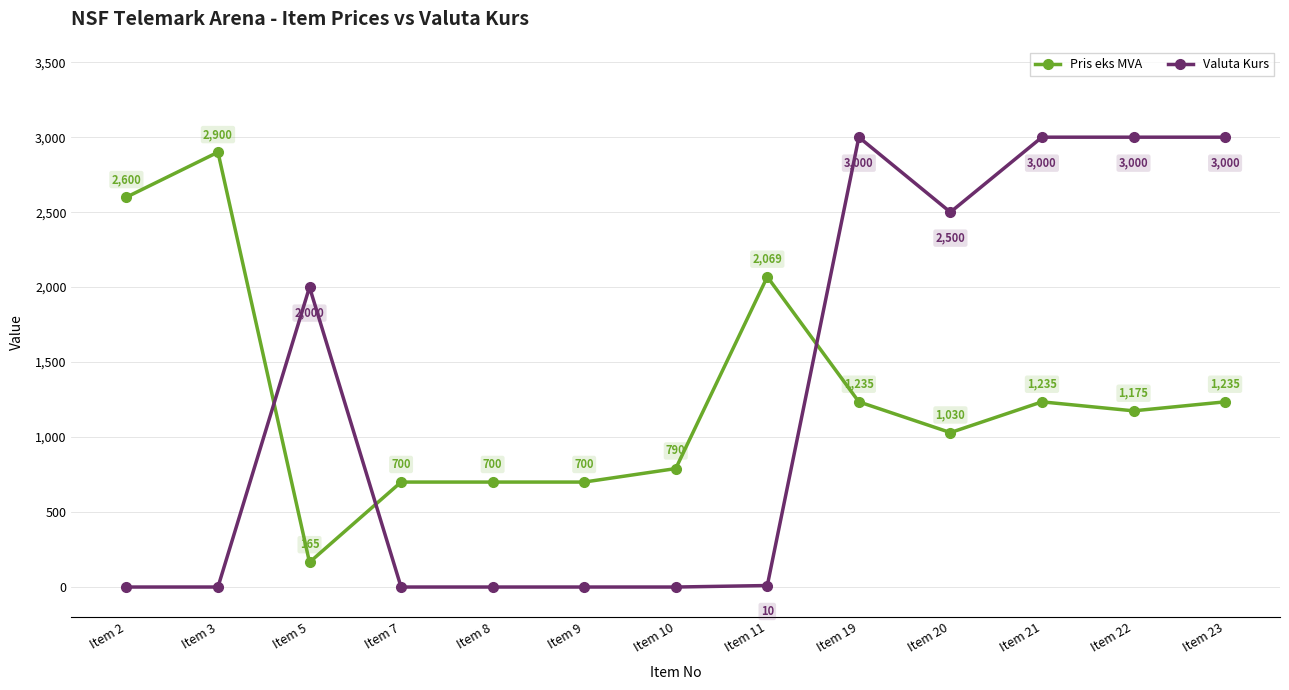

List the series in order of their peak value, highest first.

Valuta Kurs, Pris eks MVA